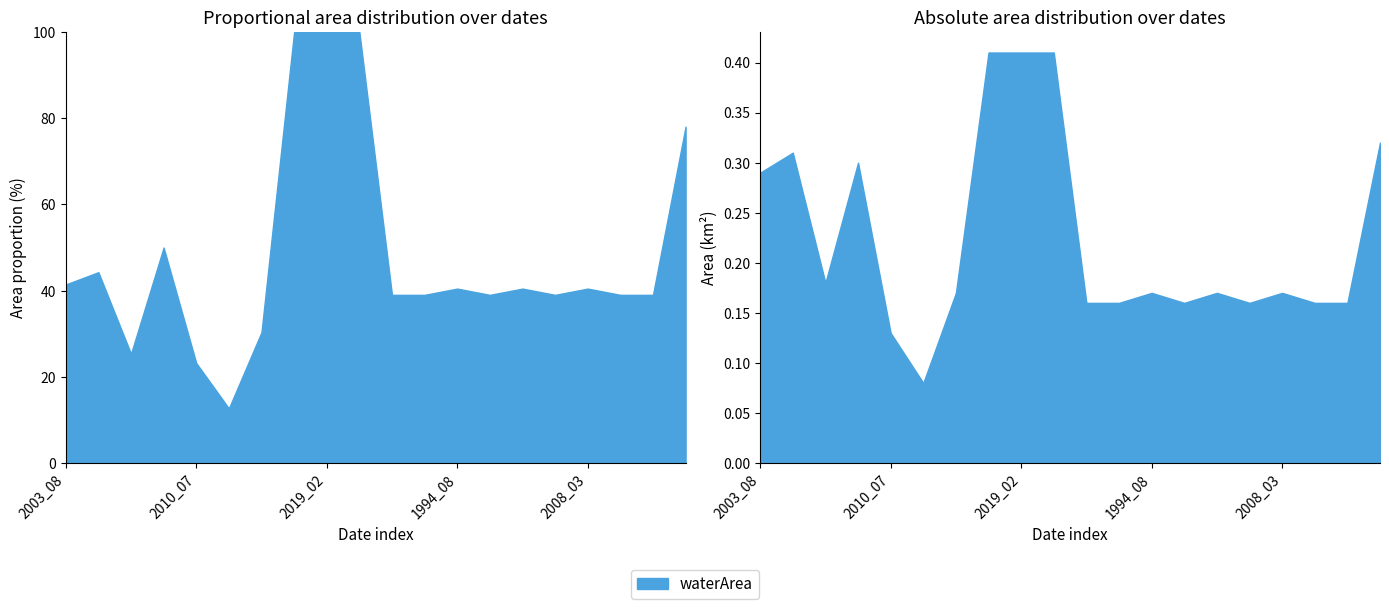

True or false: waterArea has a value of 0.2 at 1994_08.

True